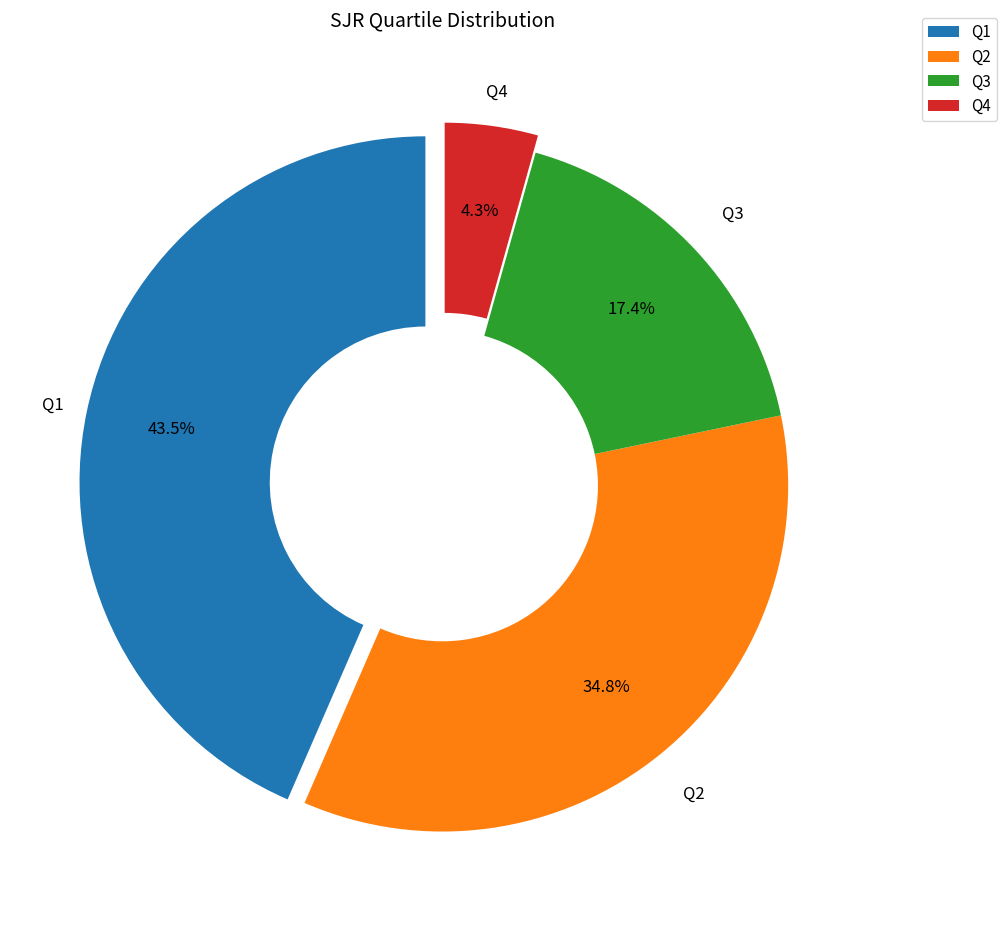

To the nearest percent, what percentage of the pie is Q2?

35%